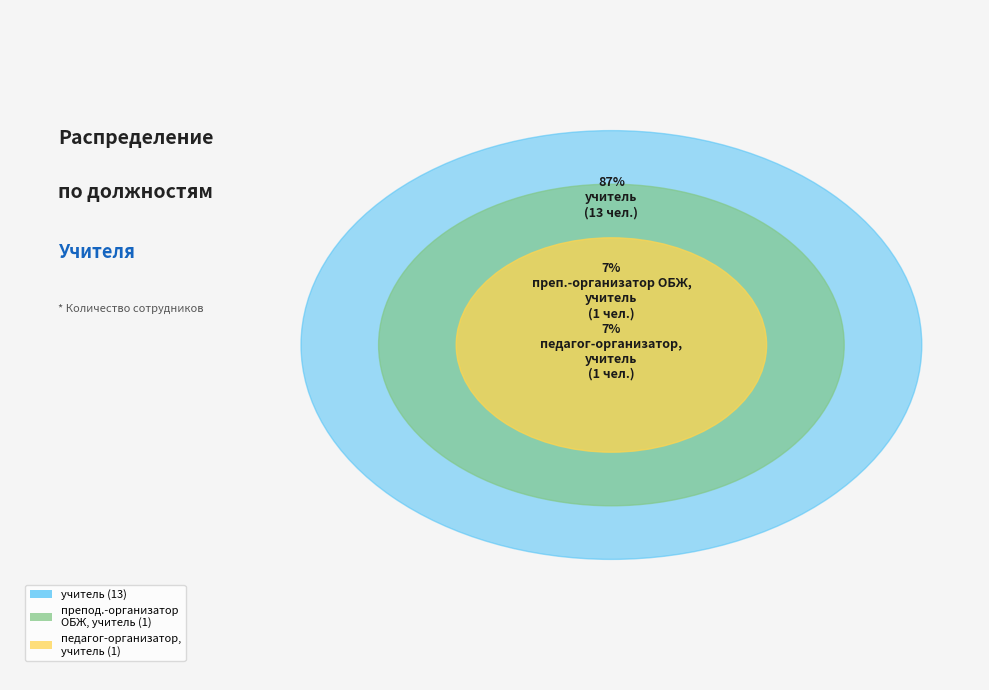

To the nearest percent, what is the combined percentage of педагог-организатор, учитель and учитель?

93%